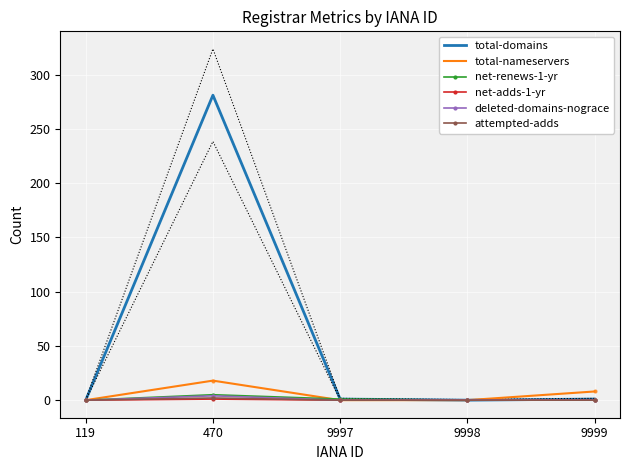

What is the sum of all deleted-domains-nograce values?

4